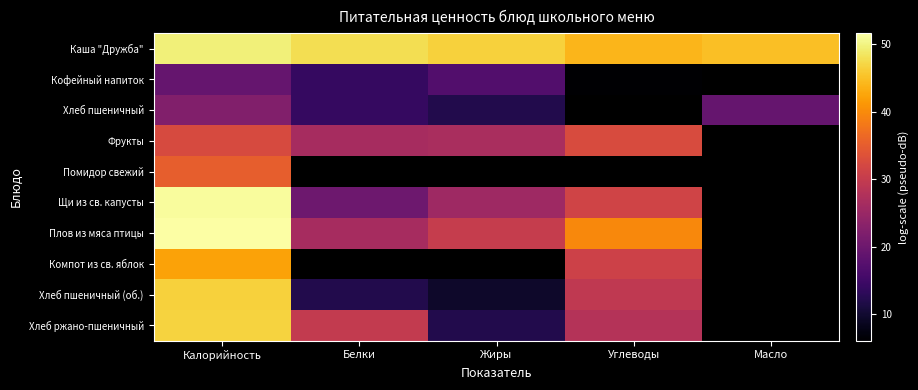

Rank the series at Углеводы from lowest to highest value.

Кофейный напиток, Хлеб пшеничный, Хлеб пшеничный (об.), Фрукты, Помидор свежий, Хлеб ржано-пшеничный, Компот из св. яблок, Щи из св. капусты, Плов из мяса птицы, Каша "Дружба"